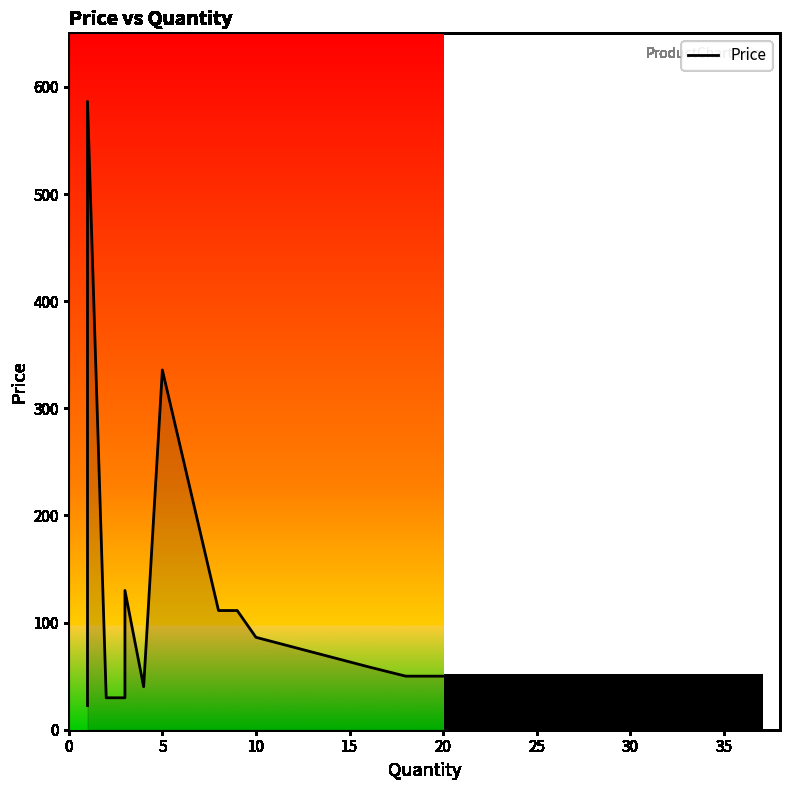

What is the sum of all values?

3076.1